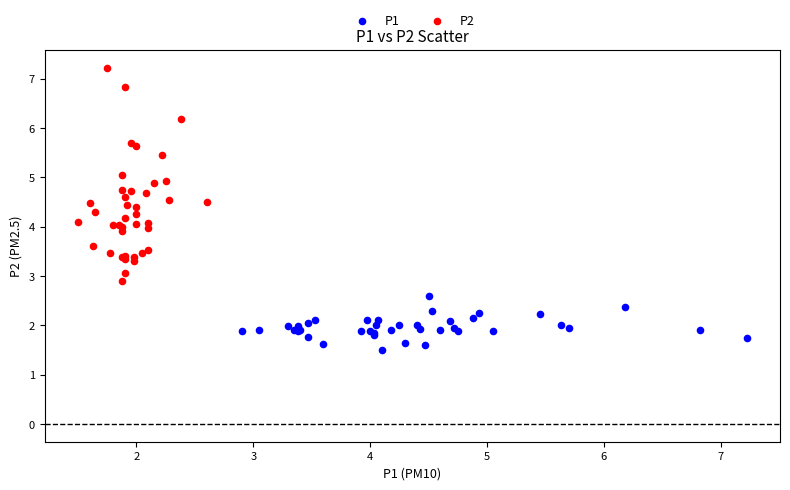

Which series contains the highest Y value?

P2